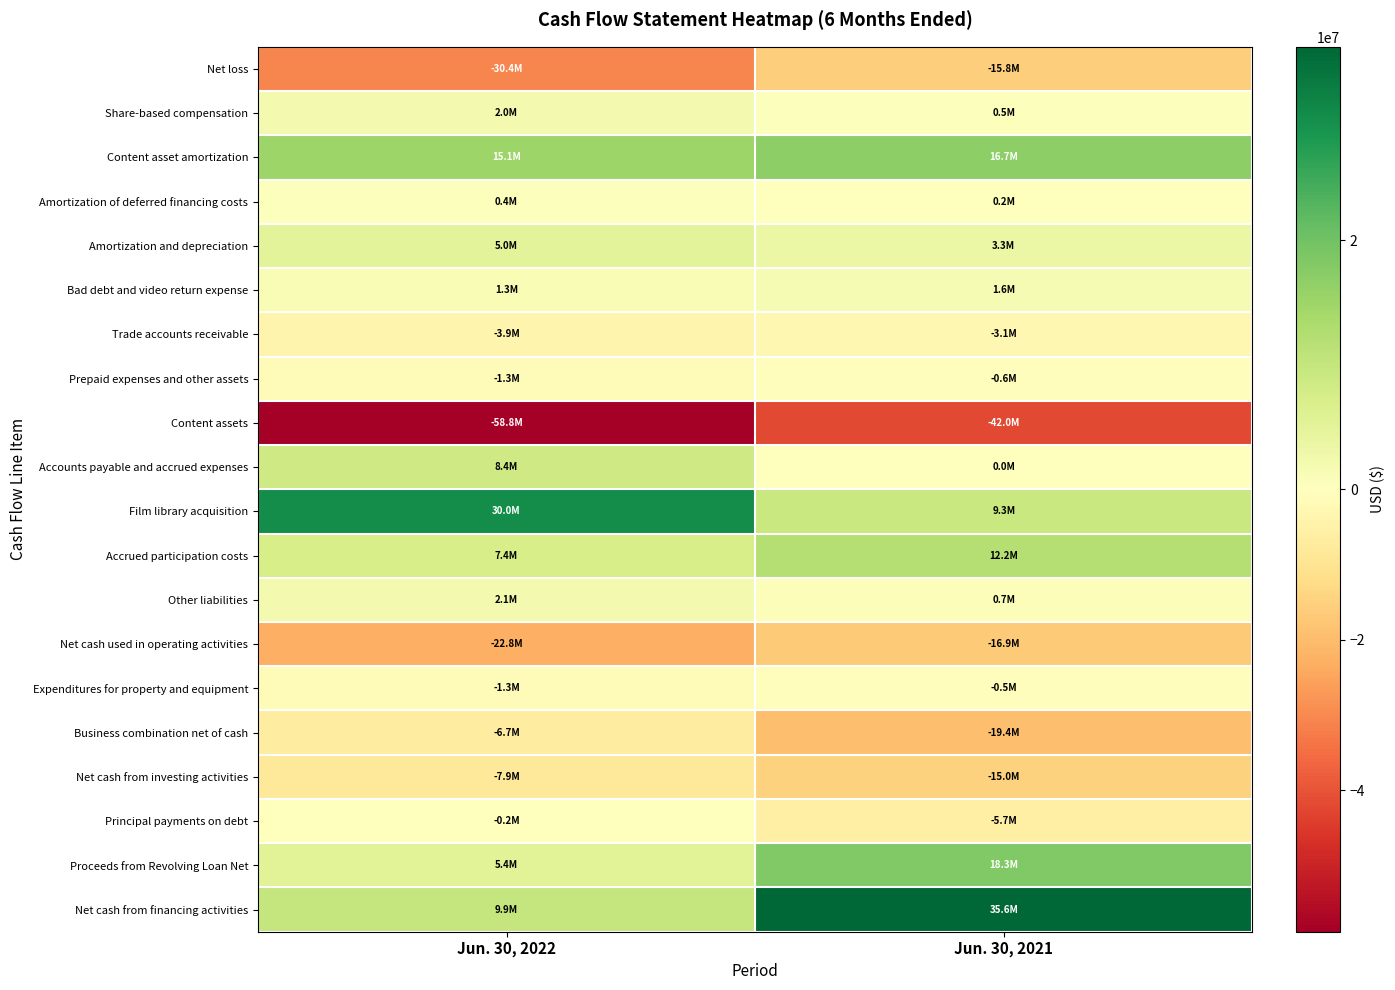

List the series in order of their peak value, highest first.

Net cash from financing activities, Film library acquisition, Proceeds from Revolving Loan Net, Content asset amortization, Accrued participation costs, Accounts payable and accrued expenses, Amortization and depreciation, Other liabilities, Share-based compensation, Bad debt and video return expense, Amortization of deferred financing costs, Principal payments on debt, Expenditures for property and equipment, Prepaid expenses and other assets, Trade accounts receivable, Business combination net of cash, Net cash from investing activities, Net loss, Net cash used in operating activities, Content assets